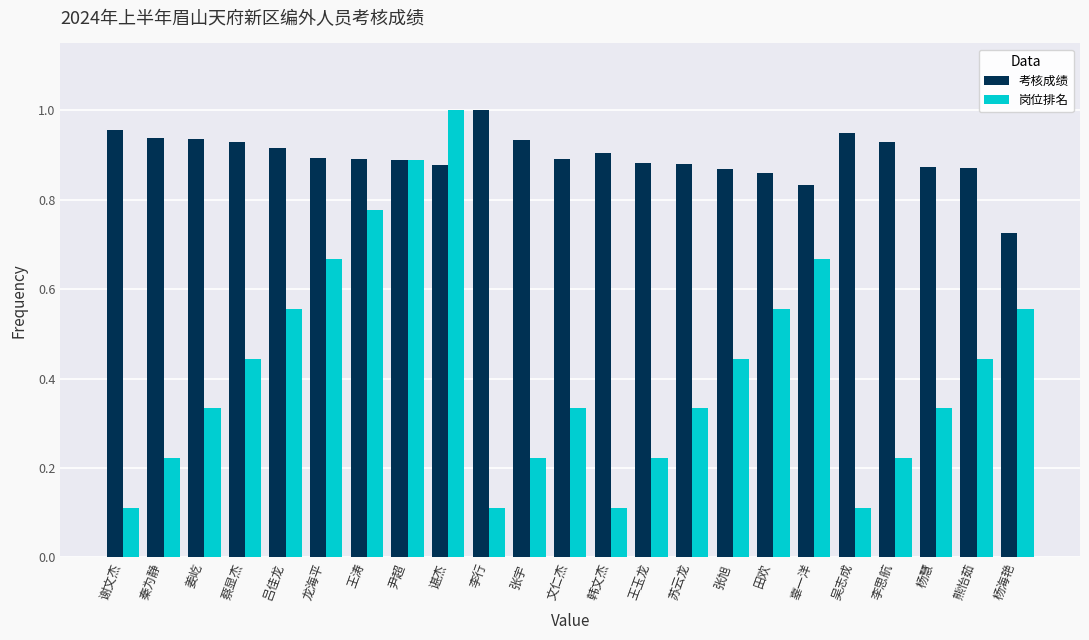

At how many categories does at least one series exceed 0?

23